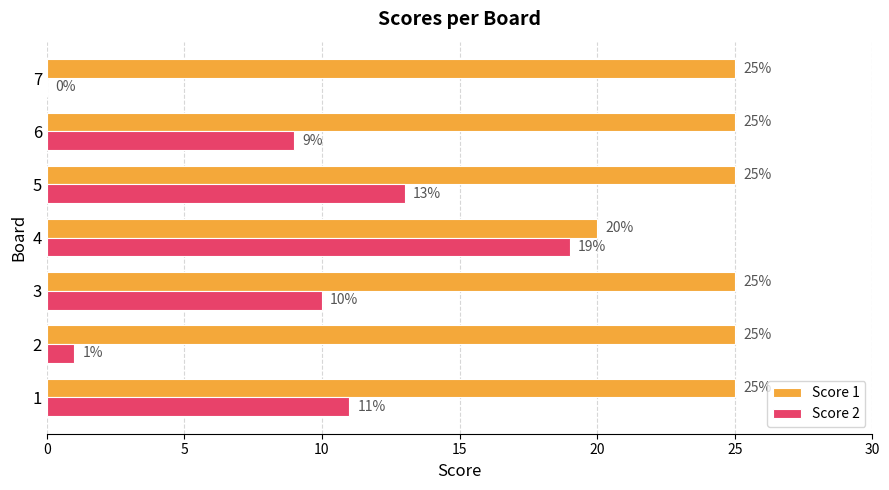

What is the sum of all Score 1 values?

170